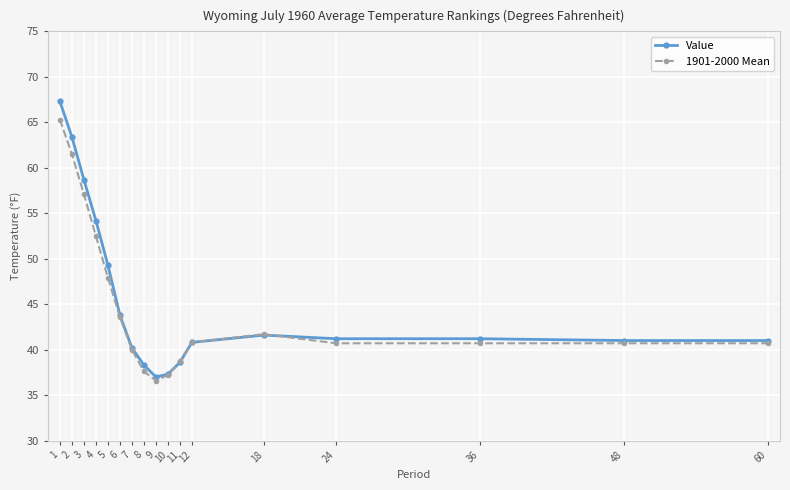

What is the value of the Value point at the 11th from the left?

38.6